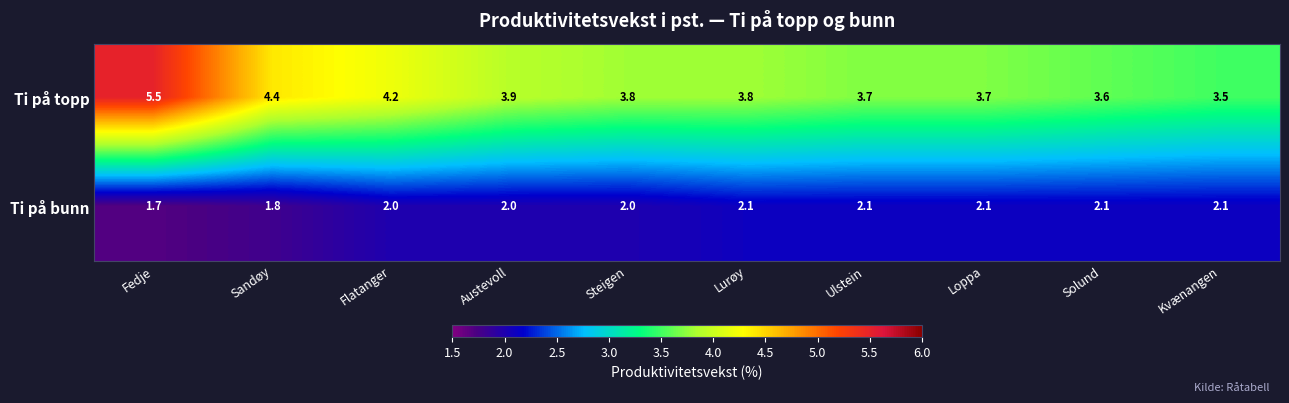

Count the number of data series in this chart.

2